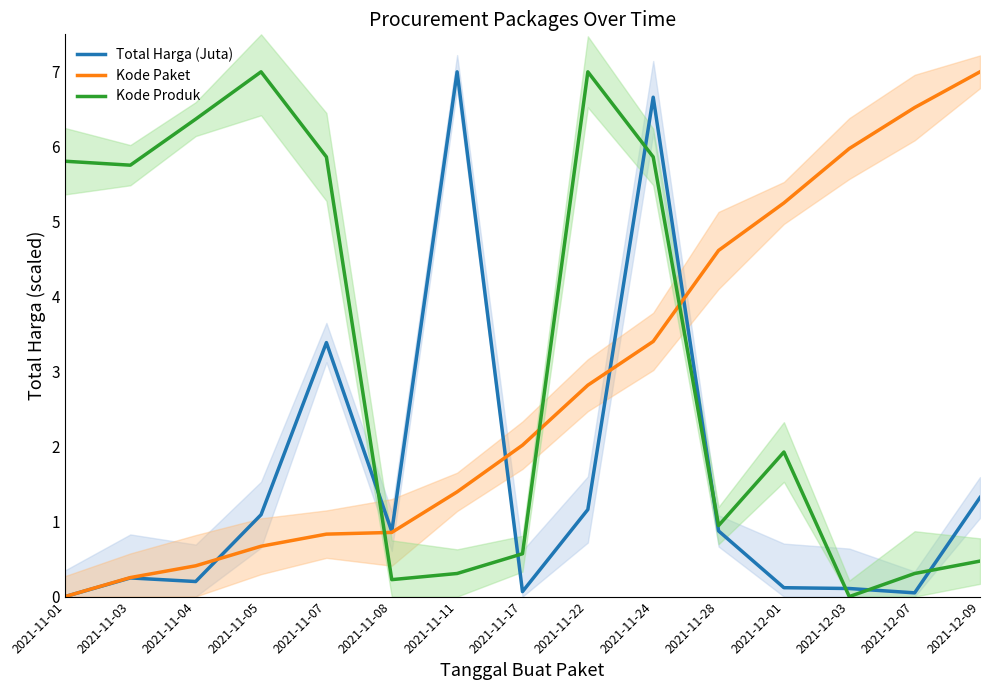

Count the number of categories in the chart.

15